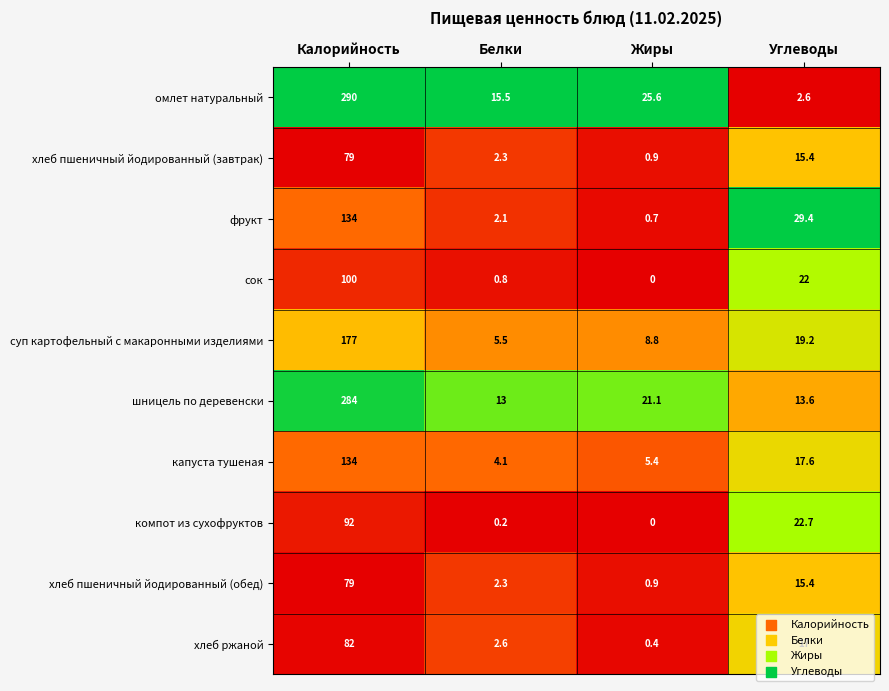

List the labels in order of шницель по деревенски value, smallest first.

Белки, Углеводы, Жиры, Калорийность